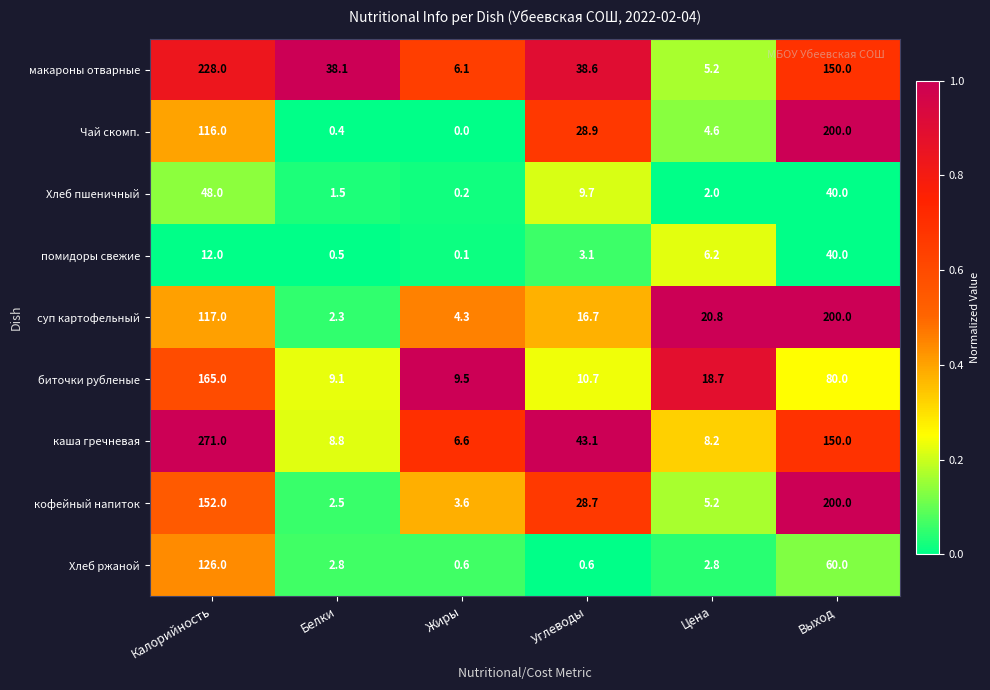

Is it true that макароны отварные equals 312.4 at Калорийность?

False